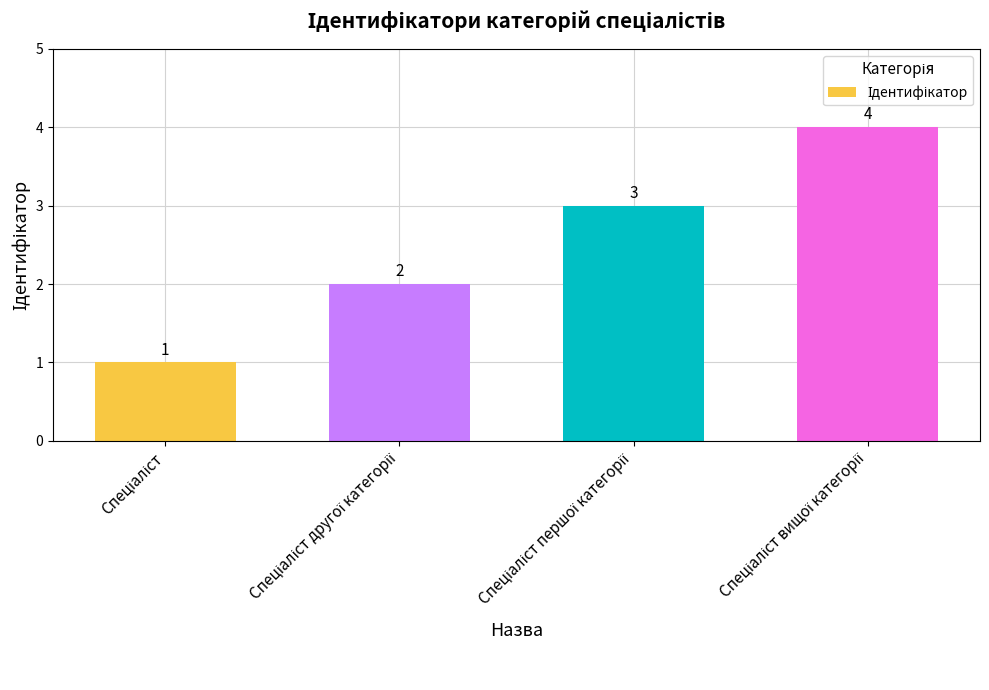

How many distinct data groups are displayed?

1